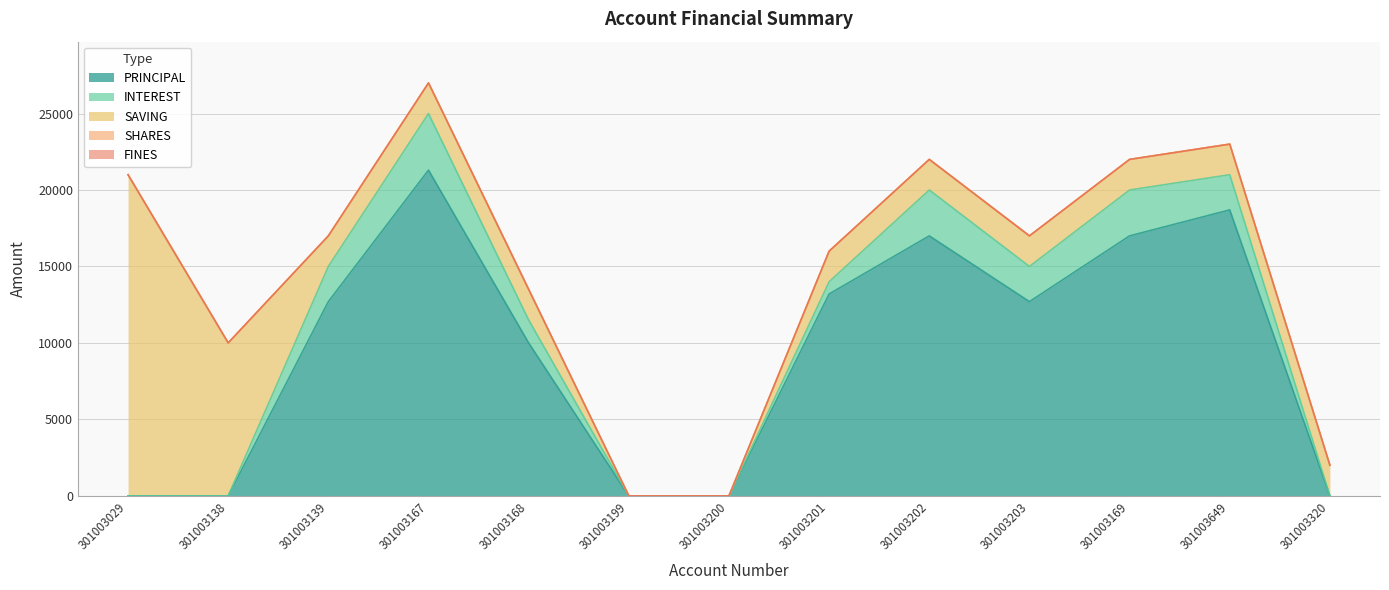

What is the label of the 8th point from the left?

301003201